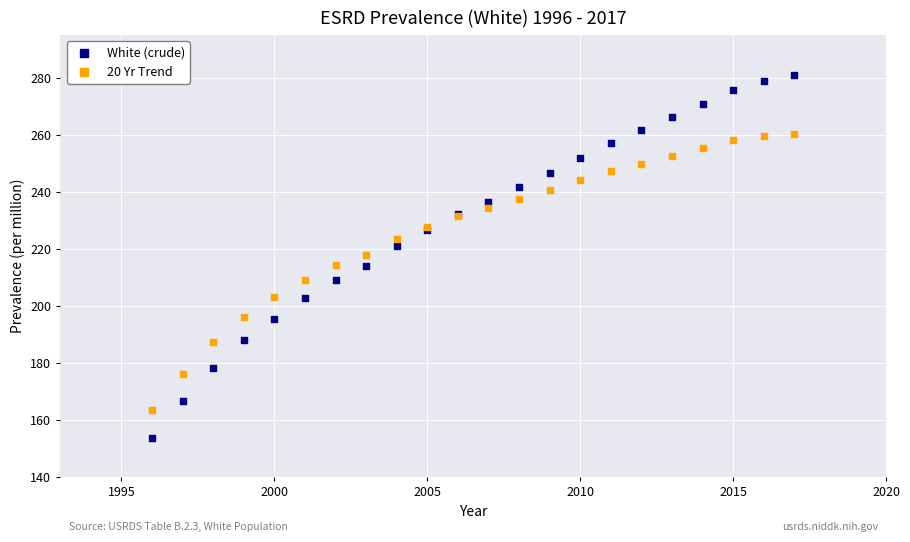

Which series has the largest Y range (max minus min)?

White (crude)